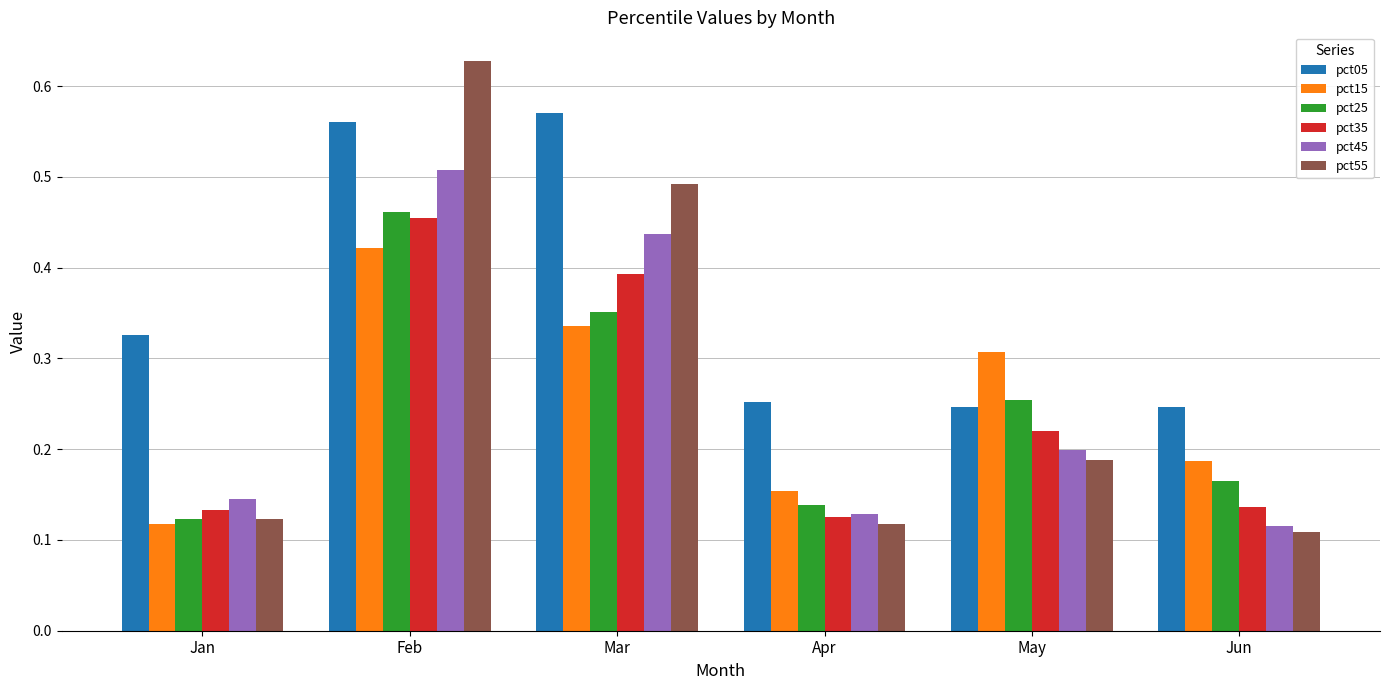

How many distinct data groups are displayed?

6